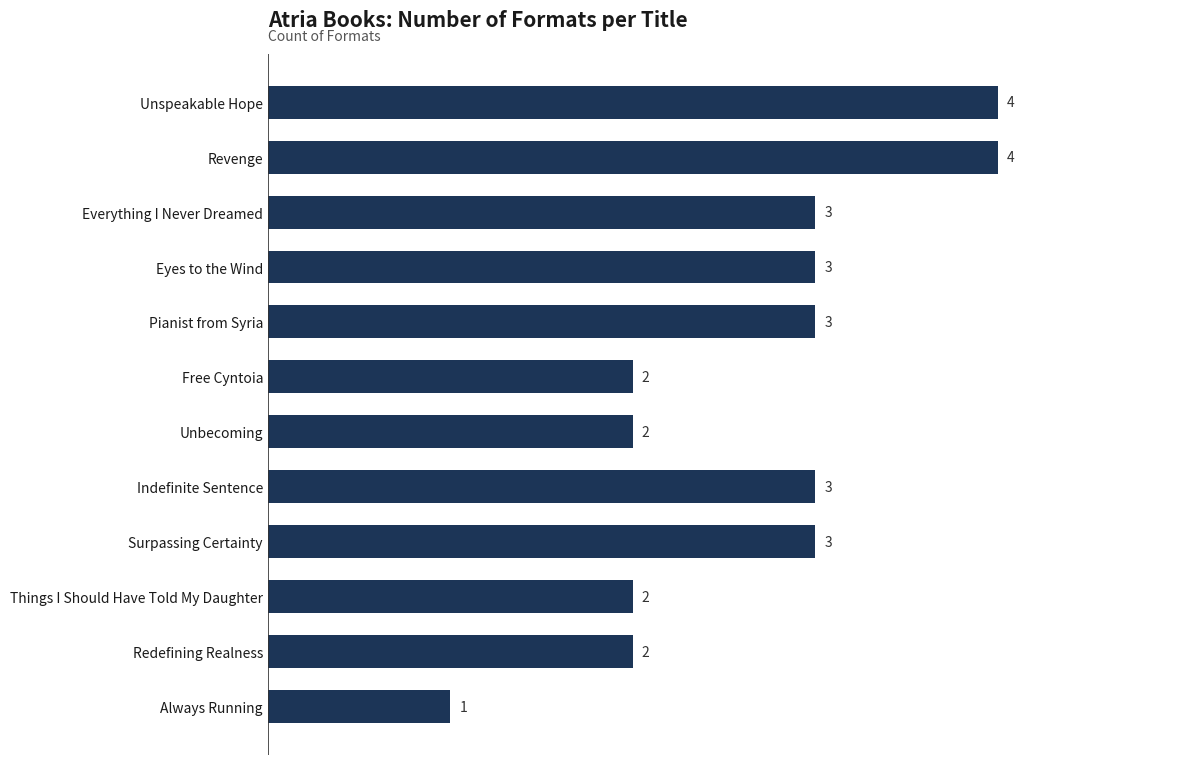

Is it true that the value at Everything I Never Dreamed is 4?

False